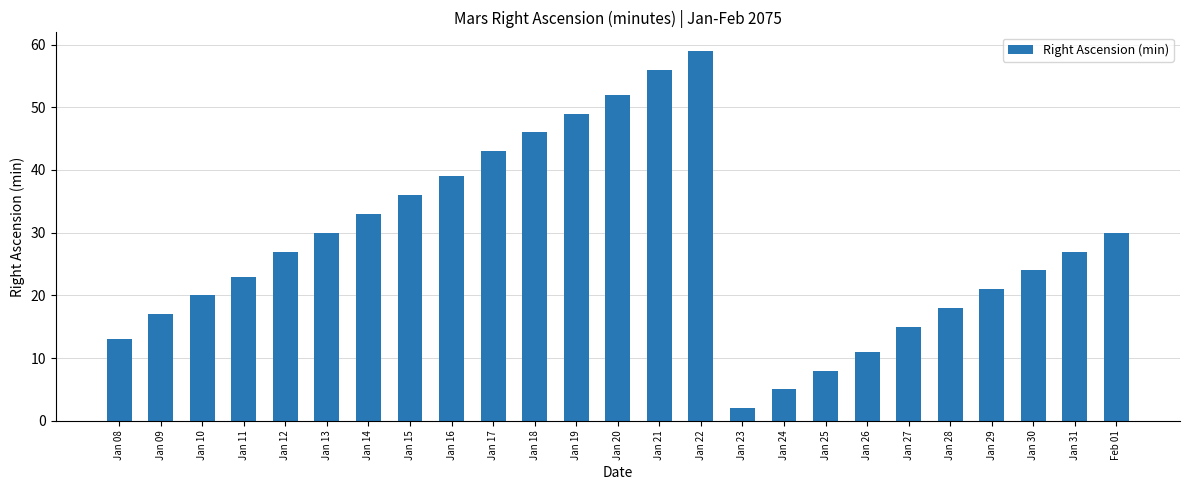

Is it true that the value at Jan 23 is 2?

True